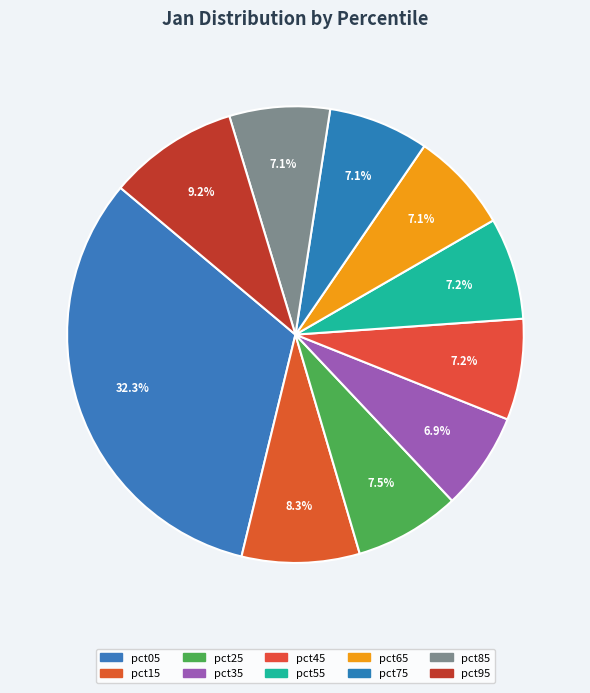

What percentage is the pct95 slice, to the nearest percent?

9%